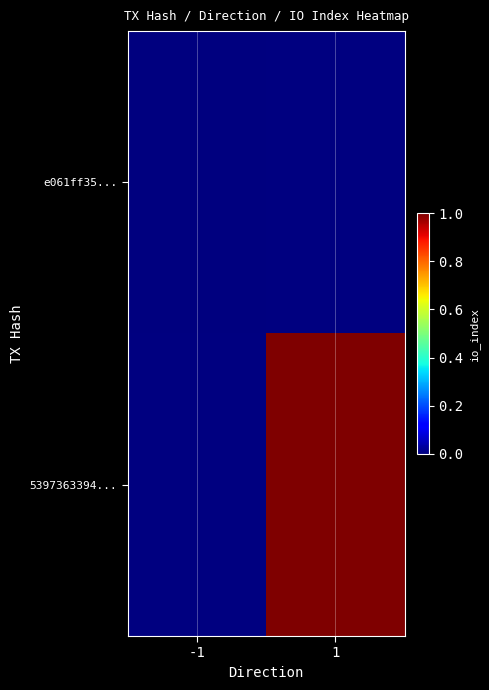

Which has a higher value, -1 or 1?

1